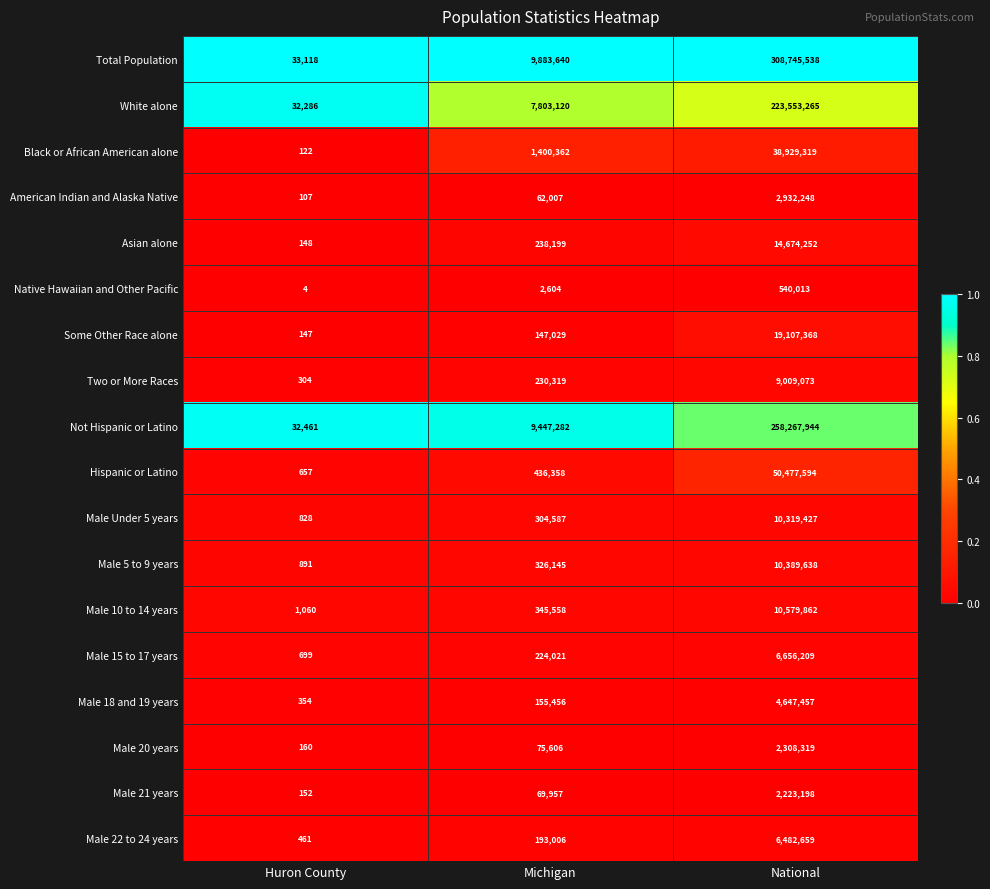

Between Michigan and National, which series saw the biggest shift?

Total Population